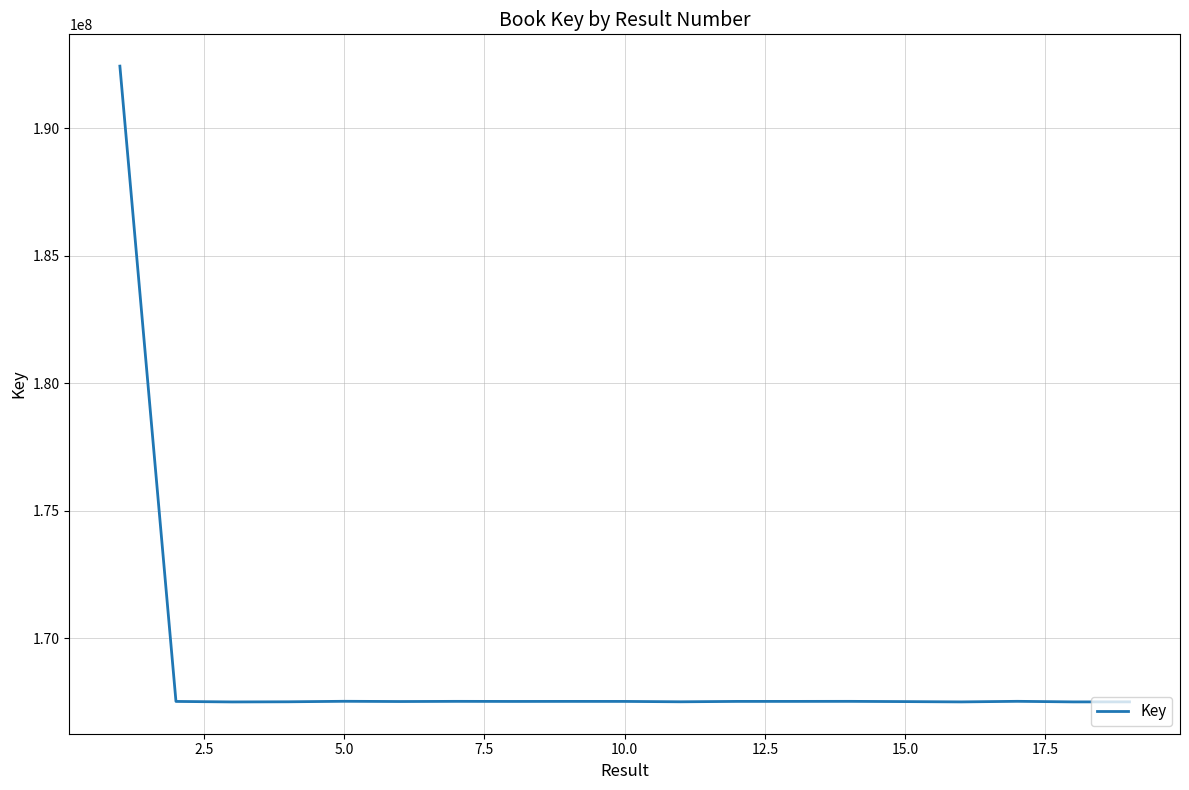

What is the smallest value displayed?

167492299